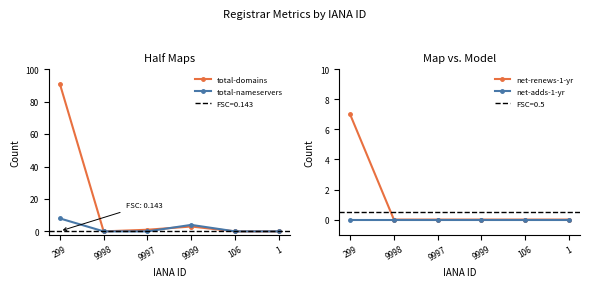

How many distinct data groups are displayed?

4